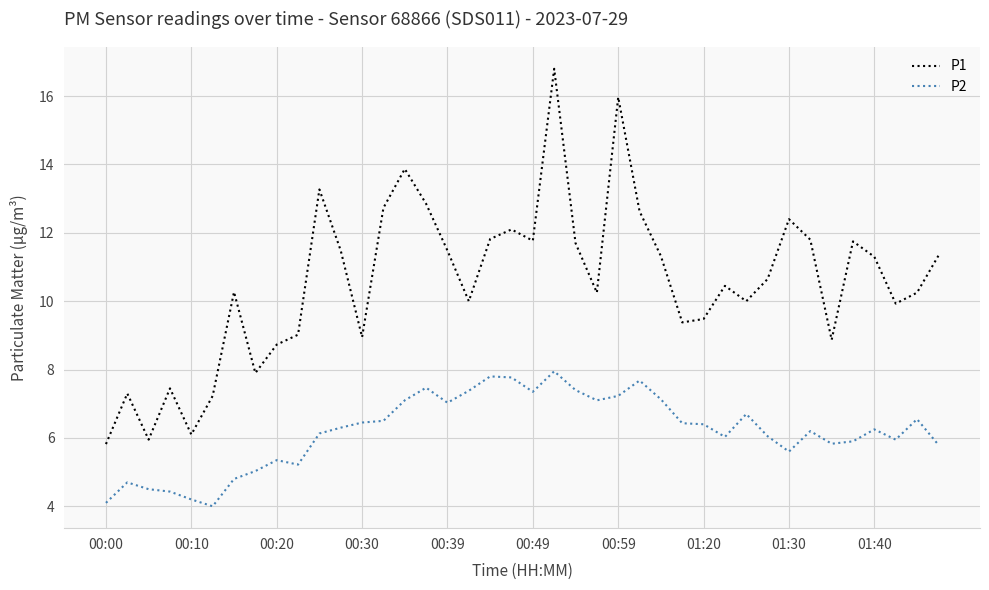

Does the chart have visible grid lines?

Yes